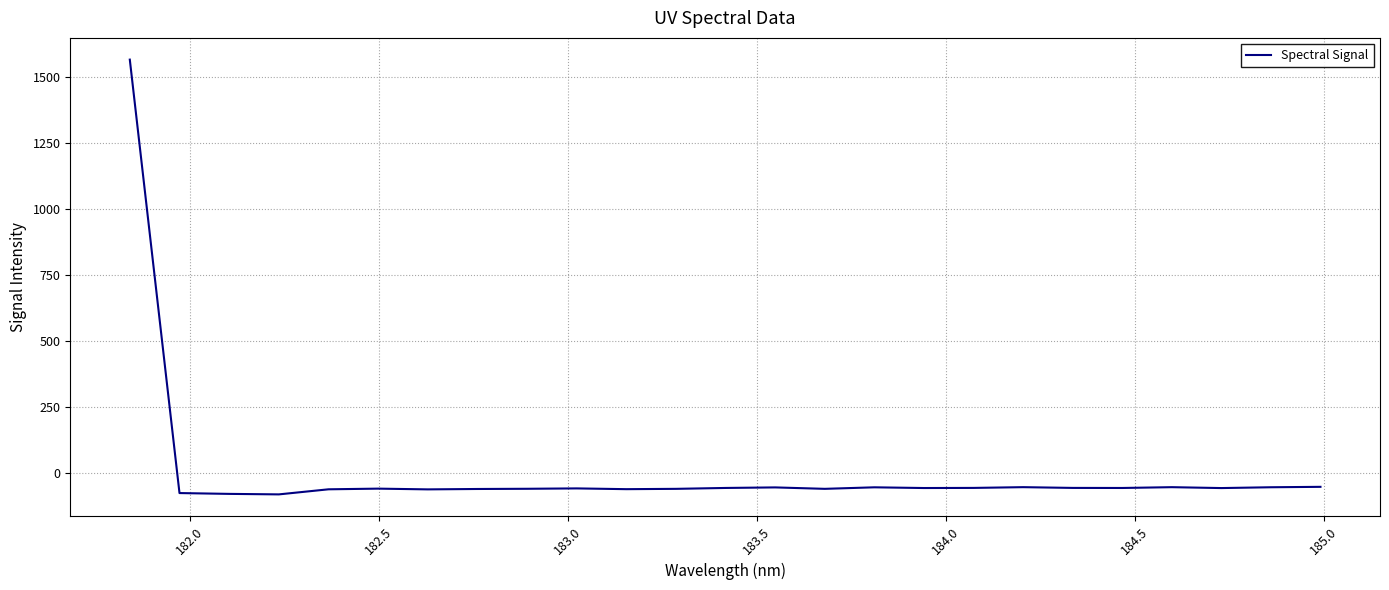

Count the number of data series in this chart.

1